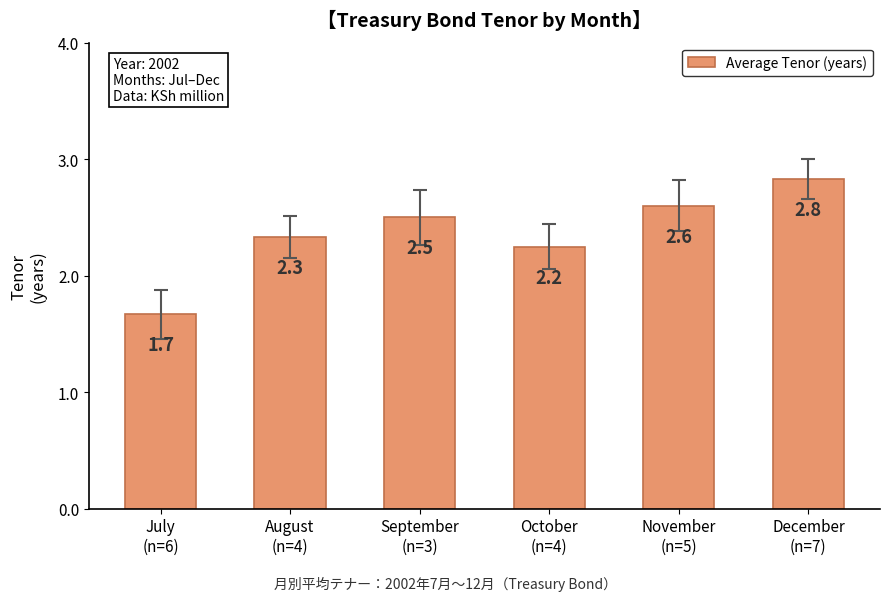

What is the difference between the maximum and minimum values?

1.2